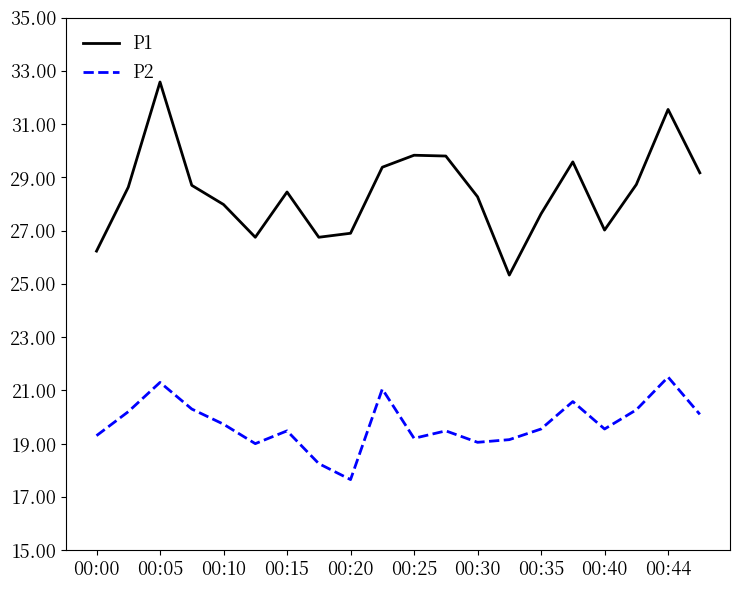

Which series has the largest range (max minus min)?

P1